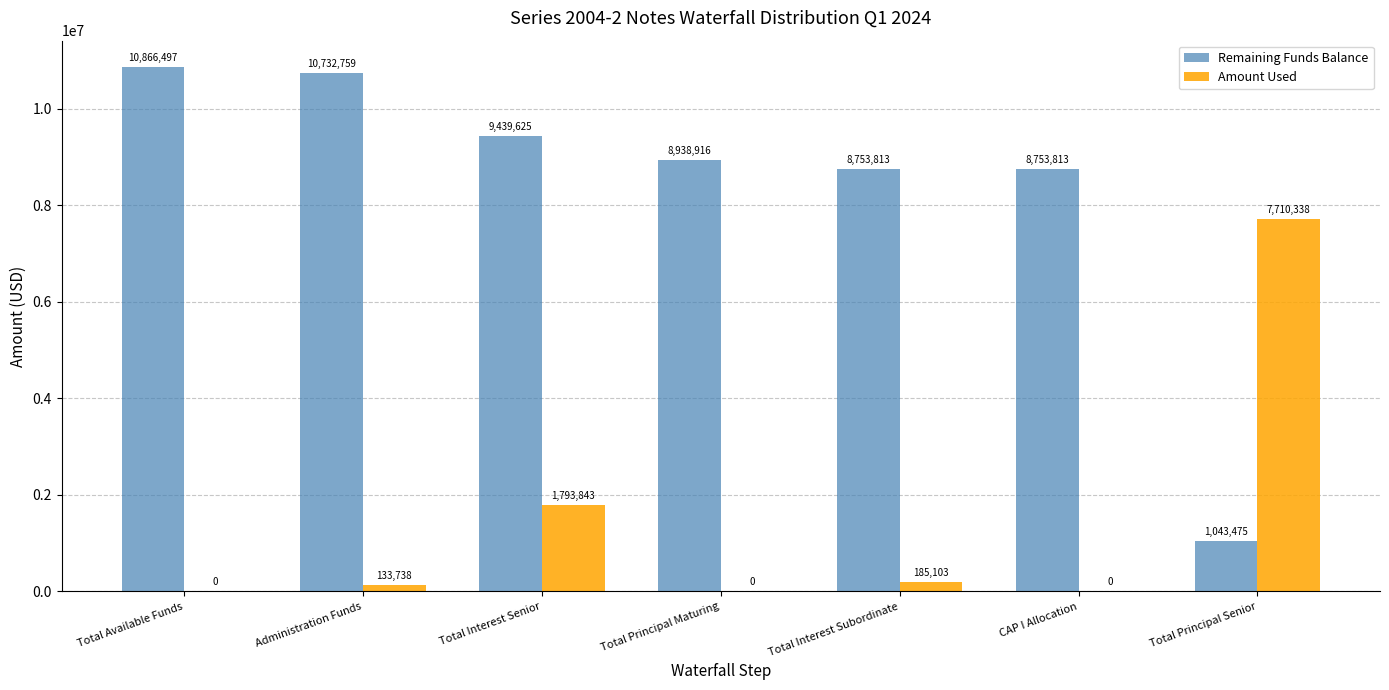

True or false: Amount Used has a value of 5079105.2 at Total Principal Senior.

False